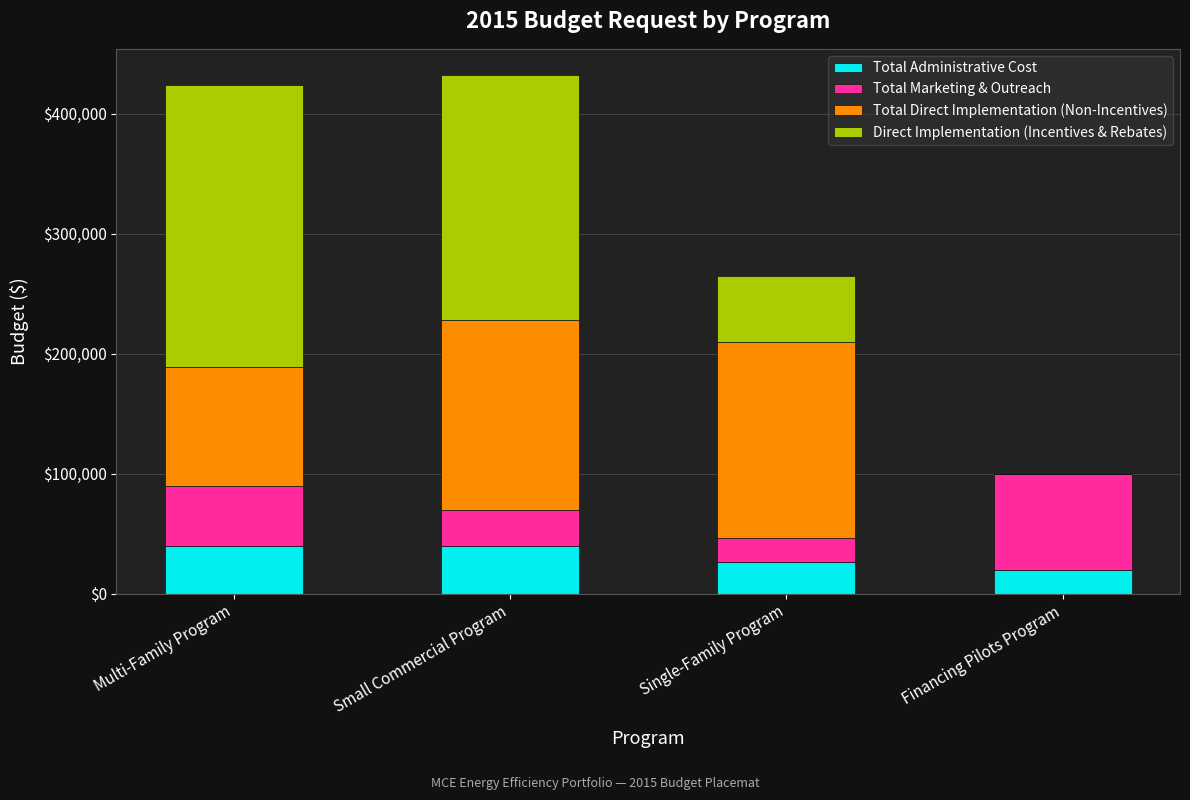

Are the bars grouped side by side (vs. stacked)?

No